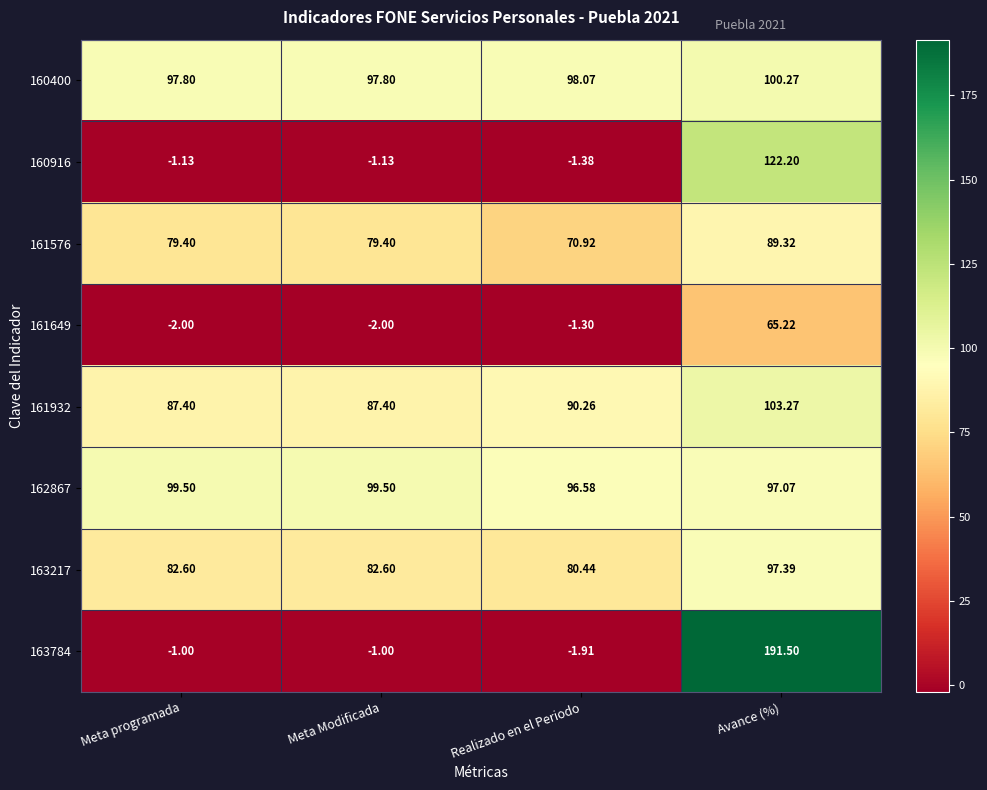

Which category has the highest value in the 161649 series?

Avance (%)